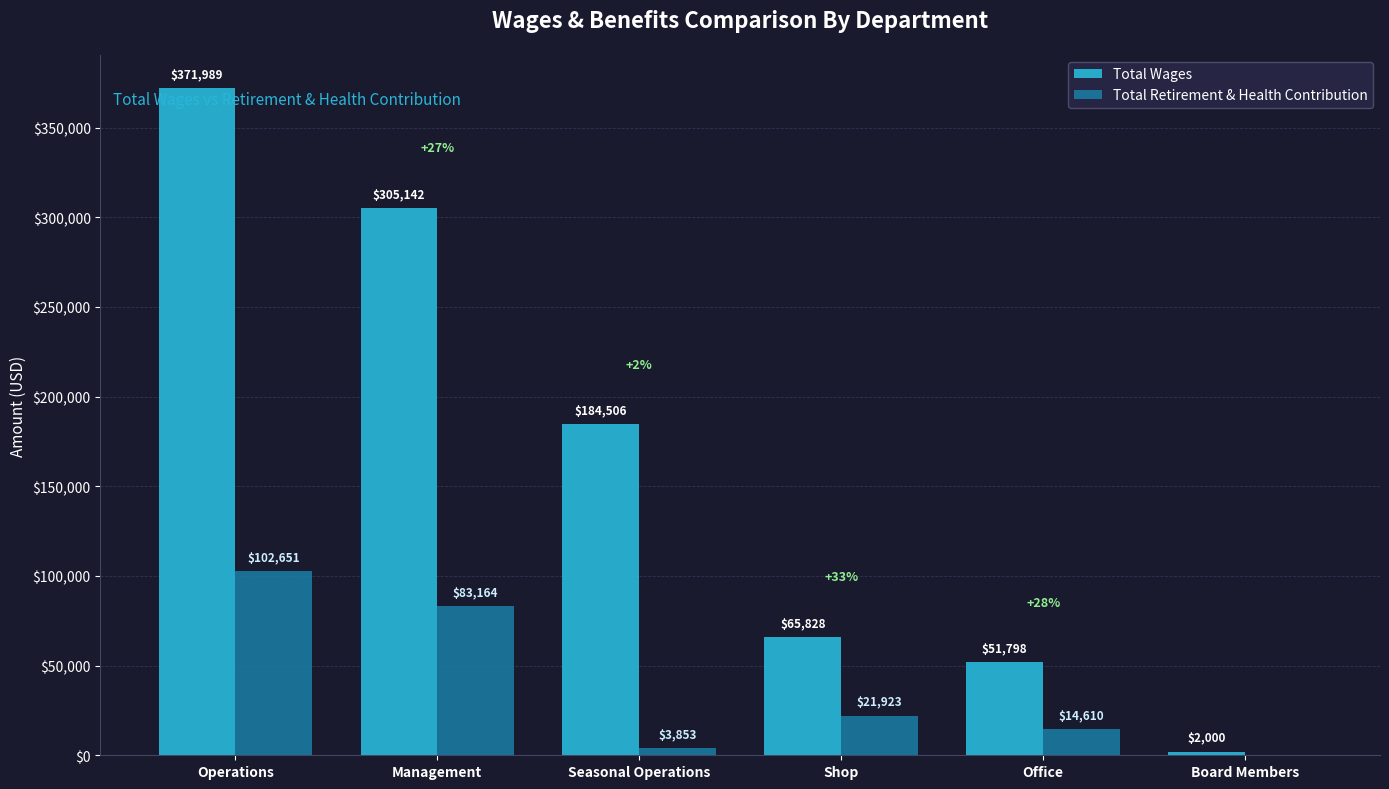

How many series are shown in this chart?

2